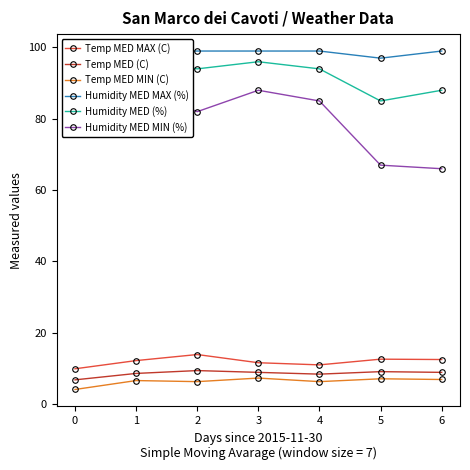

What is the sum of all Temp MED MIN (C) values?

44.6